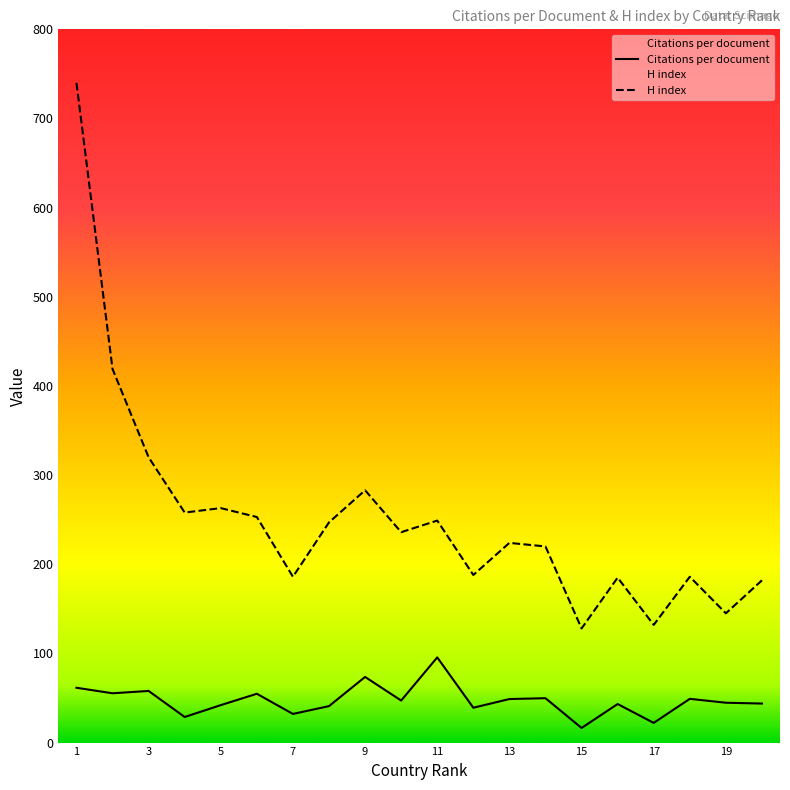

What is the difference between the highest and lowest values at 13?

175.2